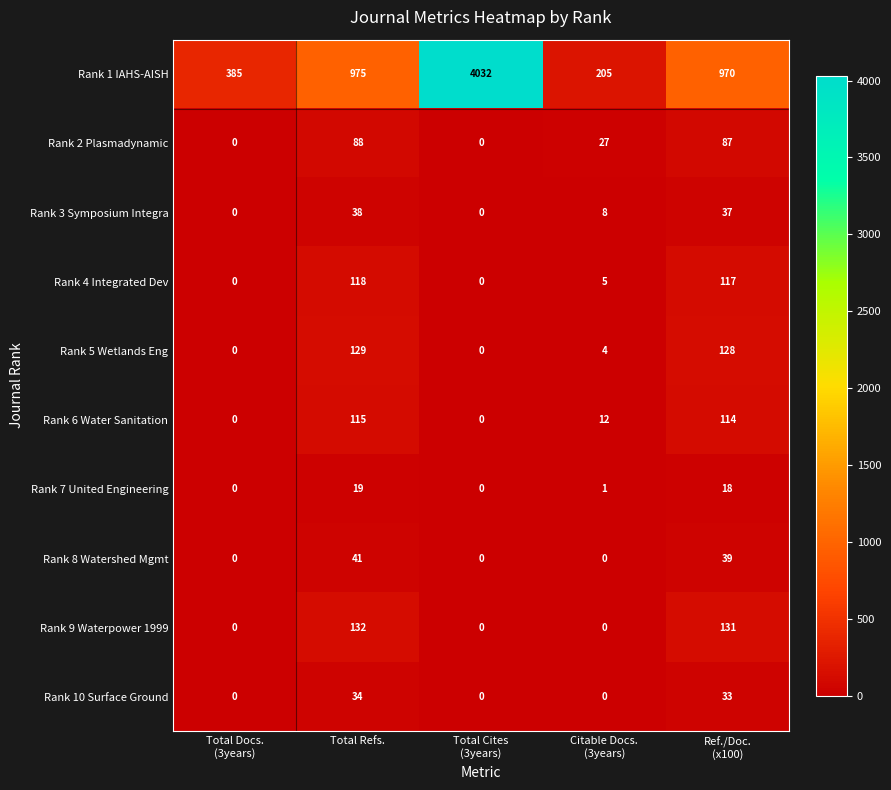

List the series in order of their peak value, lowest first.

Rank 7 United Engineering, Rank 10 Surface Ground, Rank 3 Symposium Integra, Rank 8 Watershed Mgmt, Rank 2 Plasmadynamic, Rank 6 Water Sanitation, Rank 4 Integrated Dev, Rank 5 Wetlands Eng, Rank 9 Waterpower 1999, Rank 1 IAHS-AISH